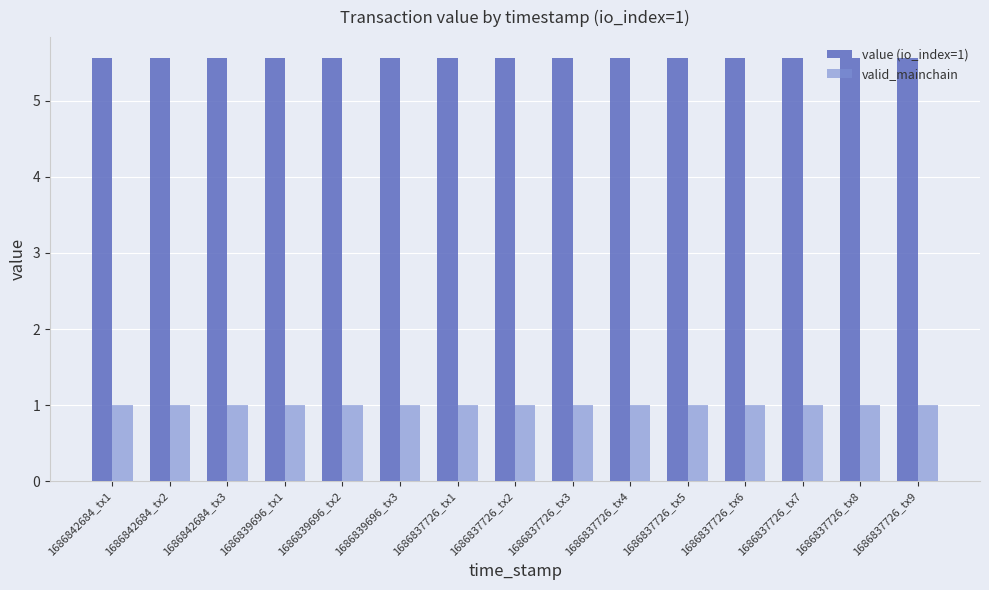

What is the spread (max minus min) of values at 1686837726_tx2?

4.6